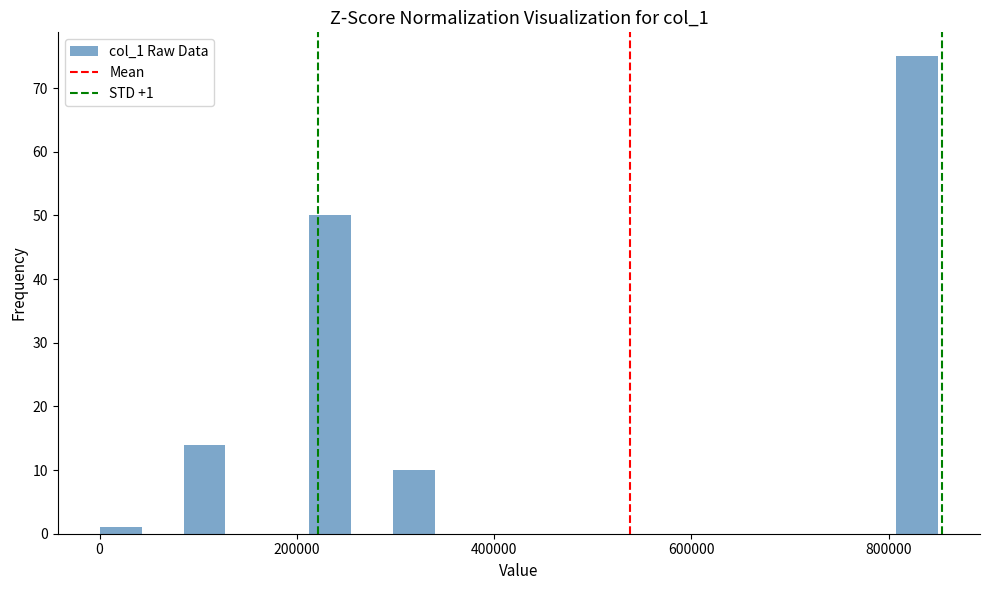

Read against the x-axis, roughly where is the centre of the tallest bar?

820000